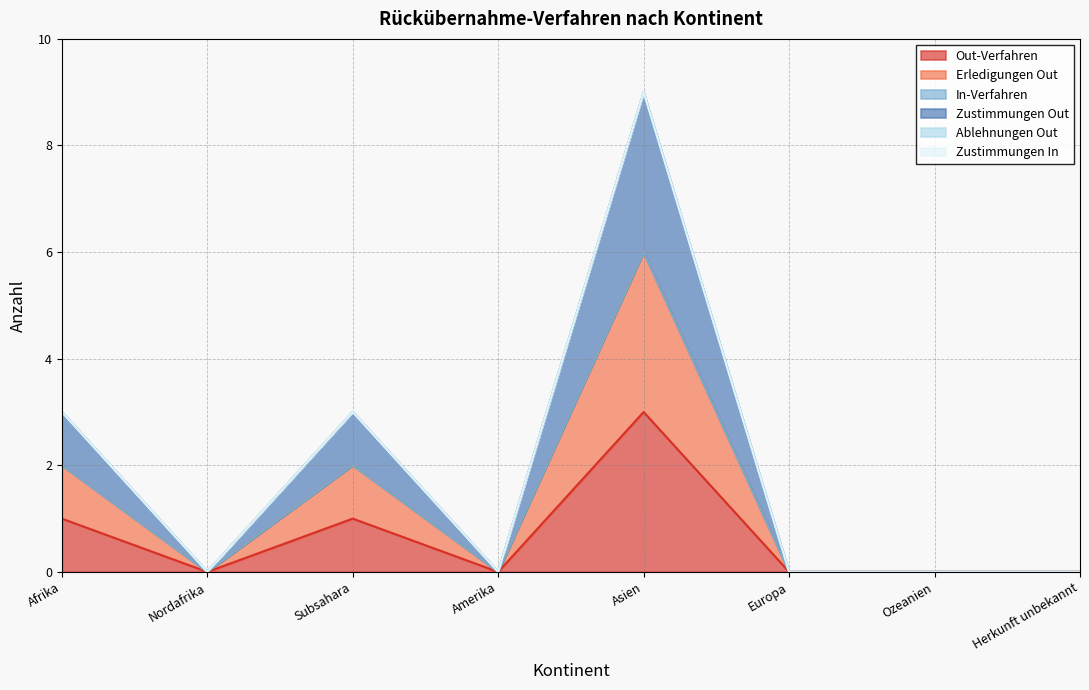

What position from the left is Amerika?

4